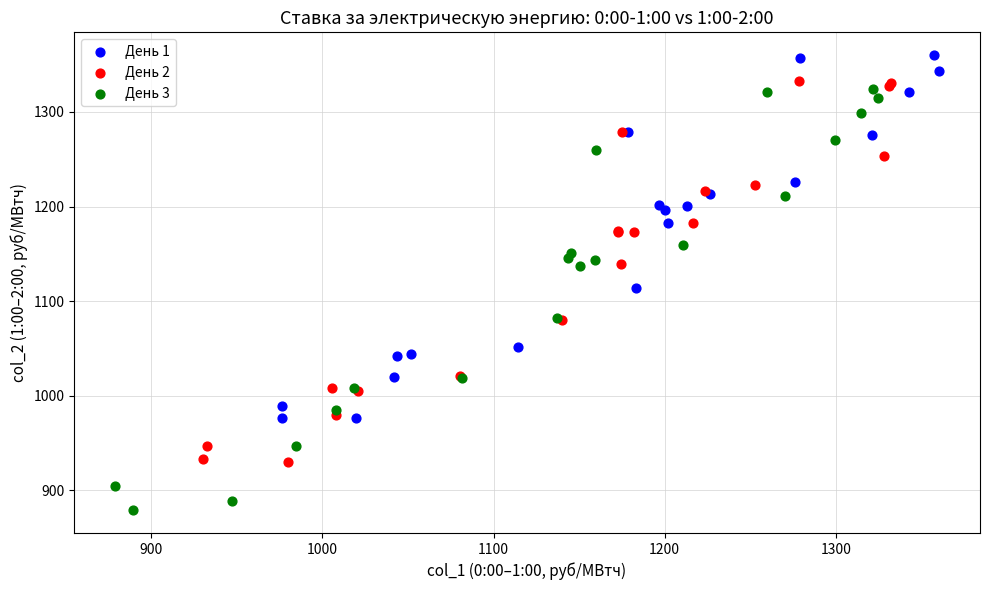

Which series has the largest Y range (max minus min)?

День 3